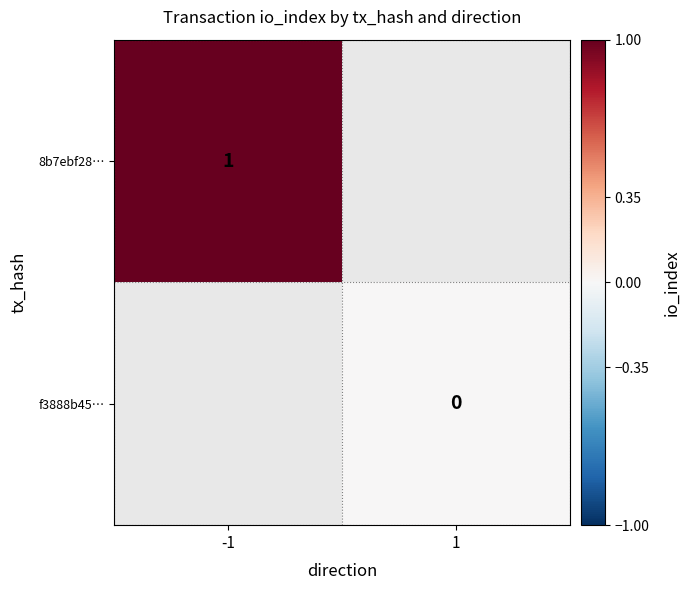

Is the value of f3888b45… at 1 greater than the value of 8b7ebf28… at -1?

No